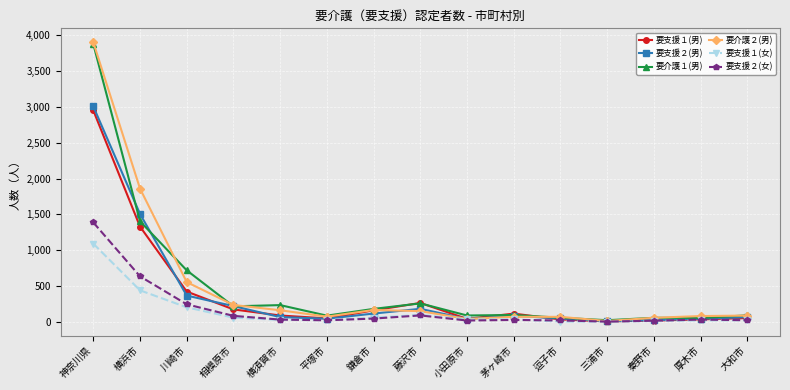

Which series changed the most between 神奈川県 and 鎌倉市?

要介護２(男)